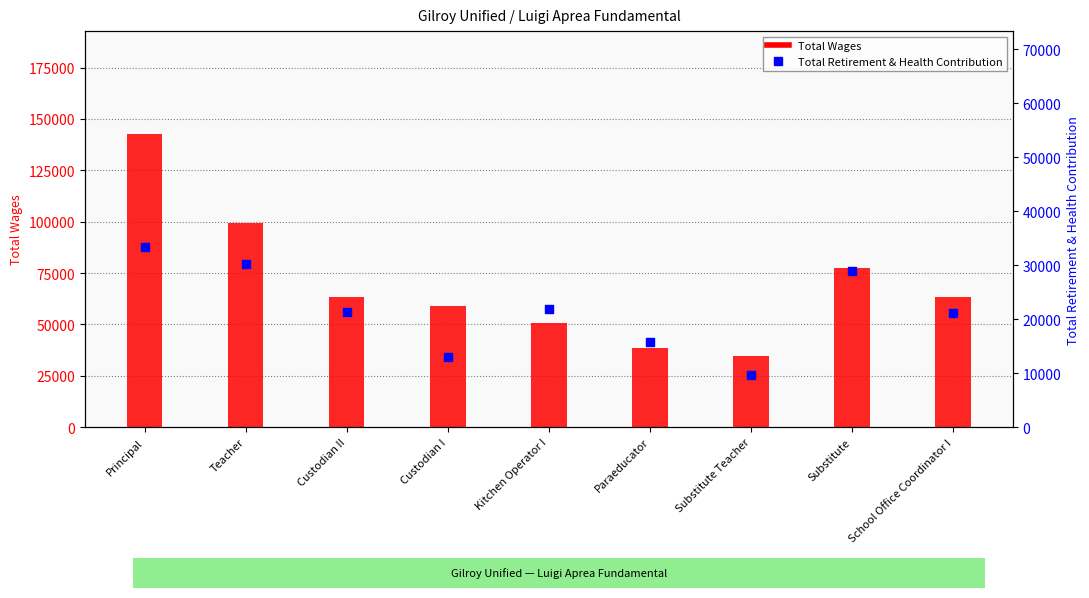

What are all the series names shown in the legend?

Total Wages, Total Retirement & Health Contribution